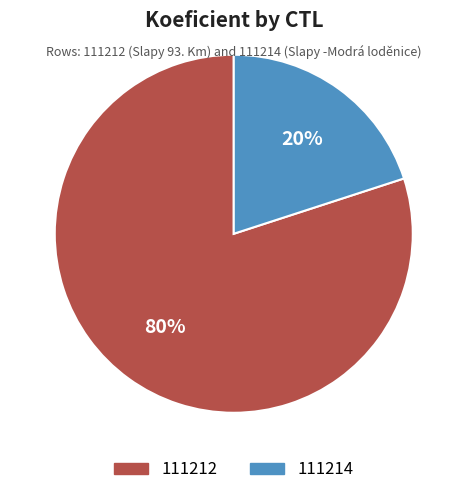

Rank the categories by value from lowest to highest.

111214, 111212